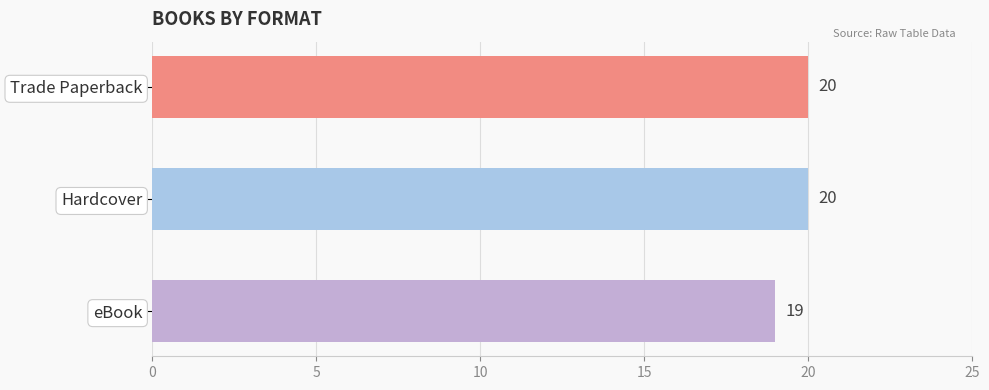

True or false: the data shows 13 at Hardcover.

False